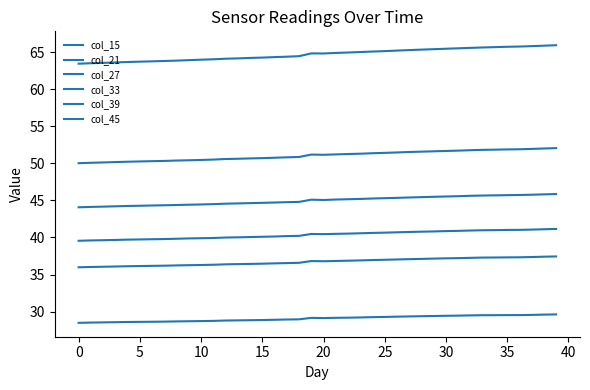

What is the smallest value displayed?

28.5